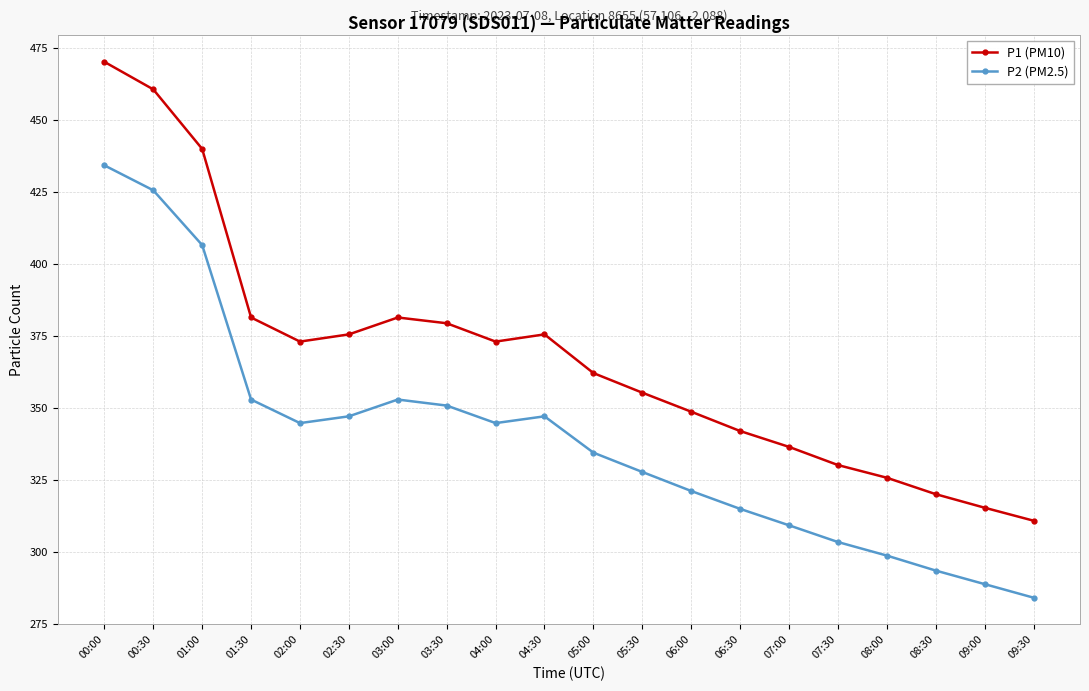

How many categories are shown in the chart?

20